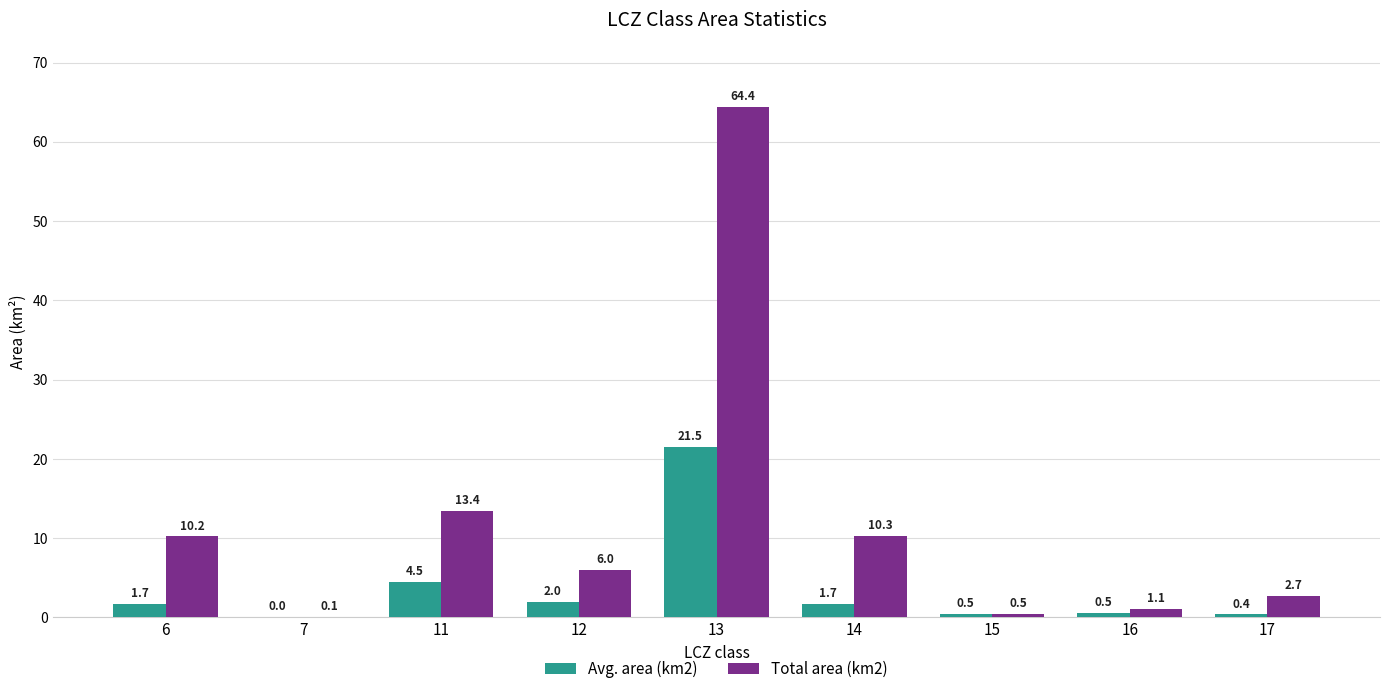

What is the greatest value displayed?

64.4